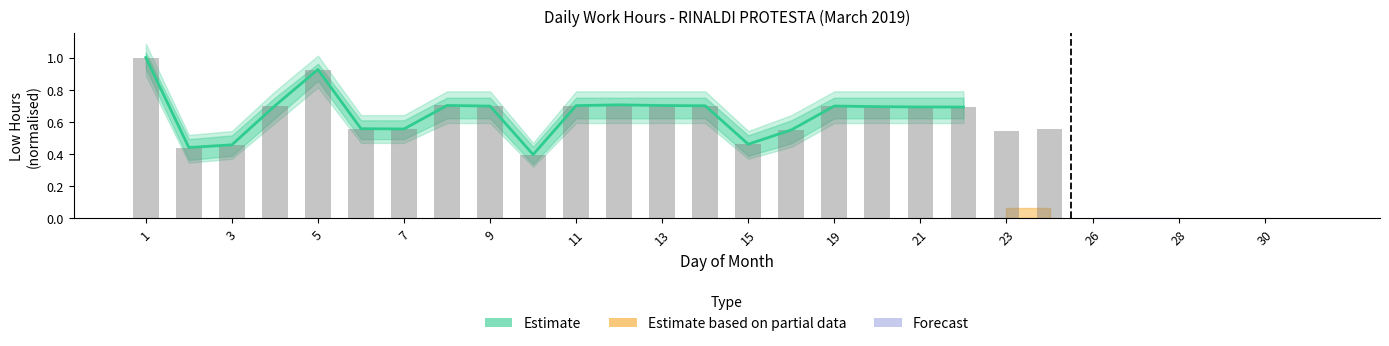

Which label corresponds to the largest value in the chart?

1